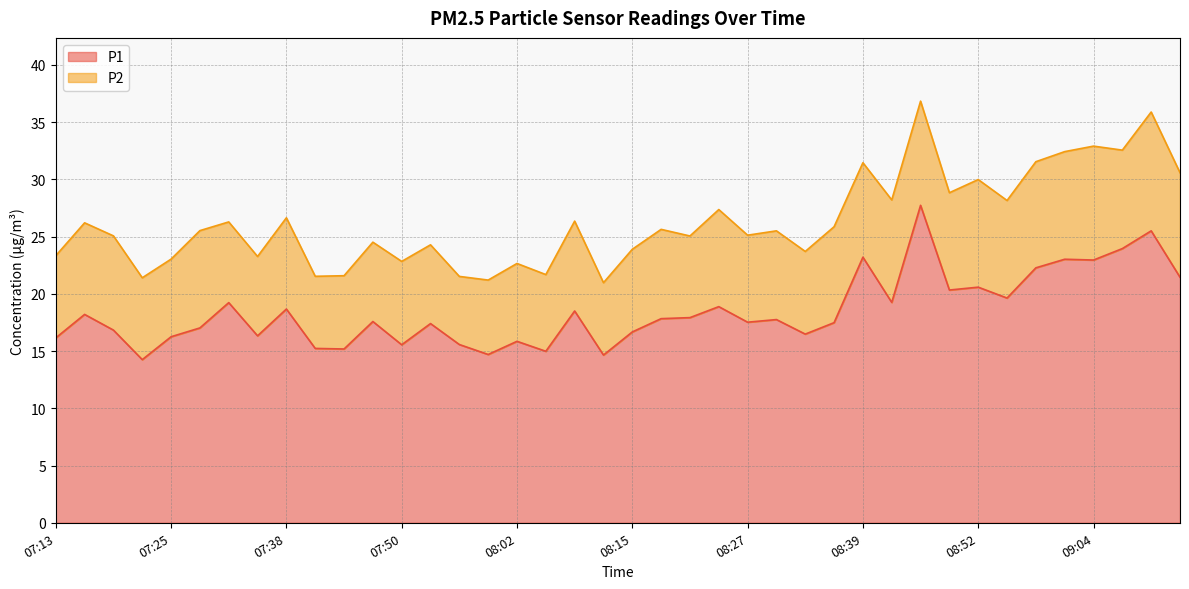

What is the change in value from 08:39 to 08:52?

-2.6